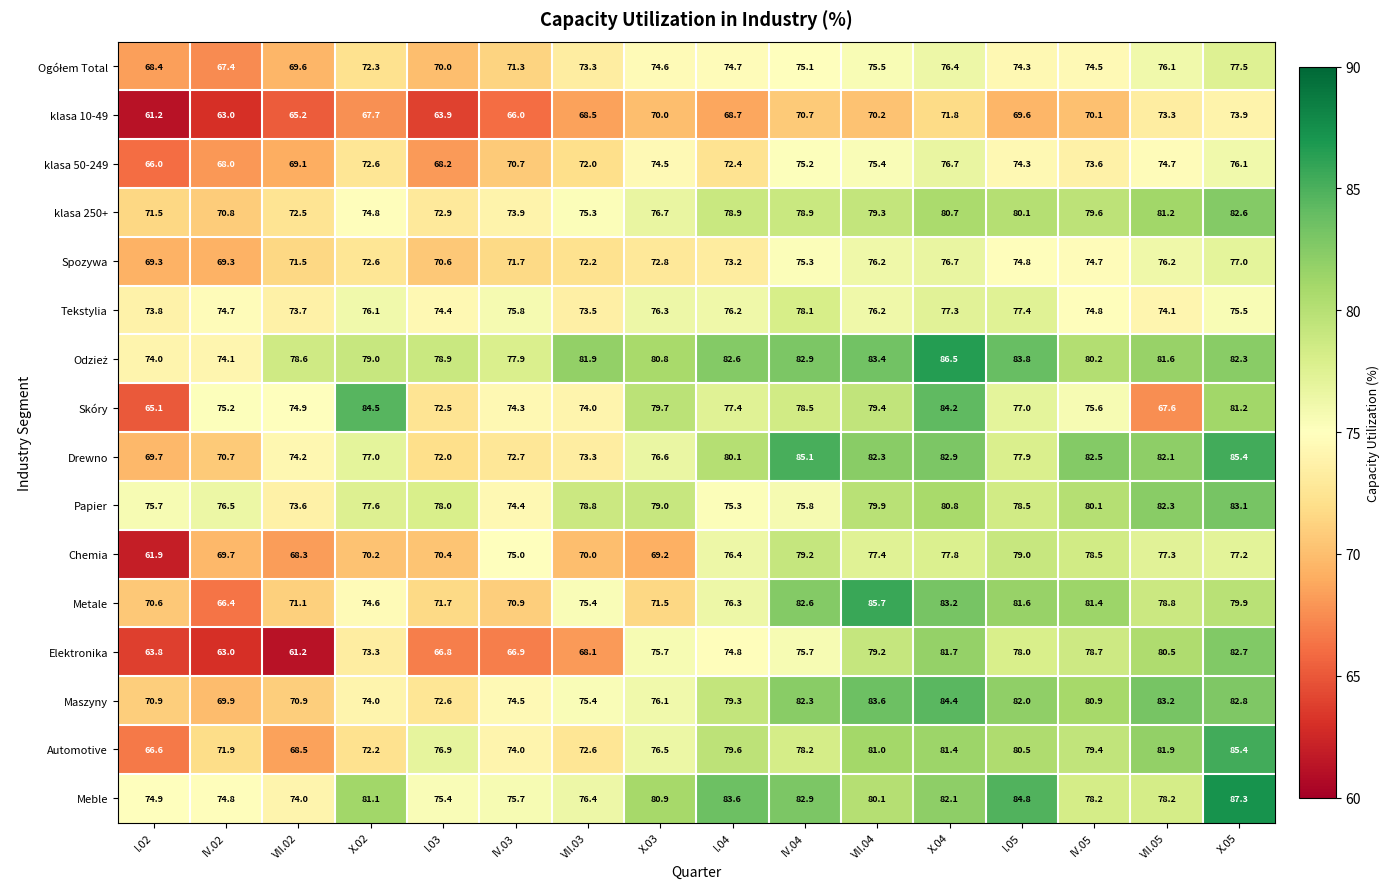

What is the difference between the highest and lowest values at I.02?

14.5